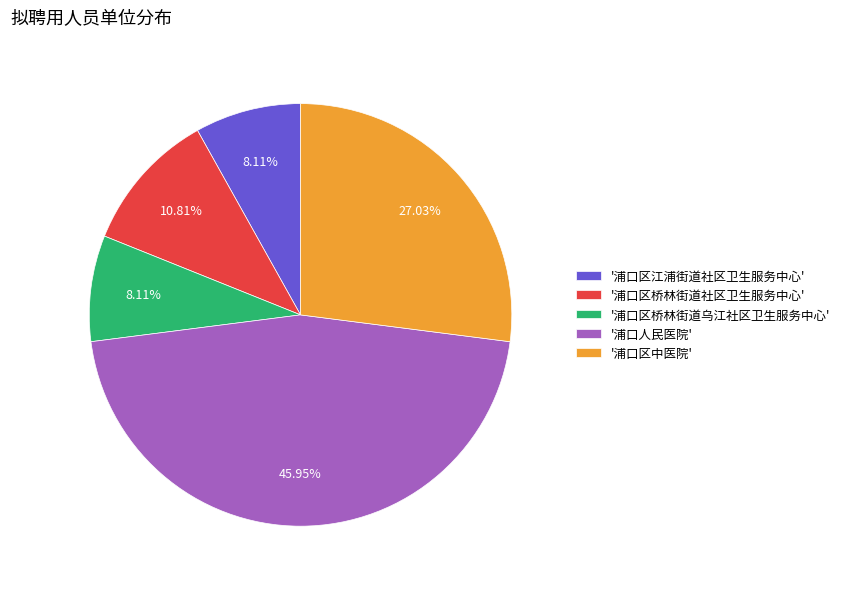

Between '浦口区桥林街道社区卫生服务中心' and '浦口人民医院', which is larger?

'浦口人民医院'